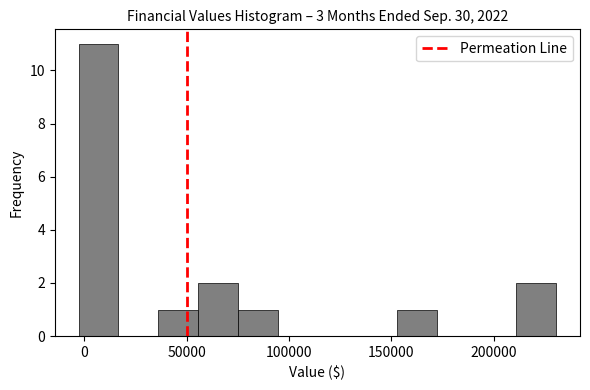

Around what value on the x-axis is the tallest bar? Give the approximate position of its centre, as read against the axis.

5000